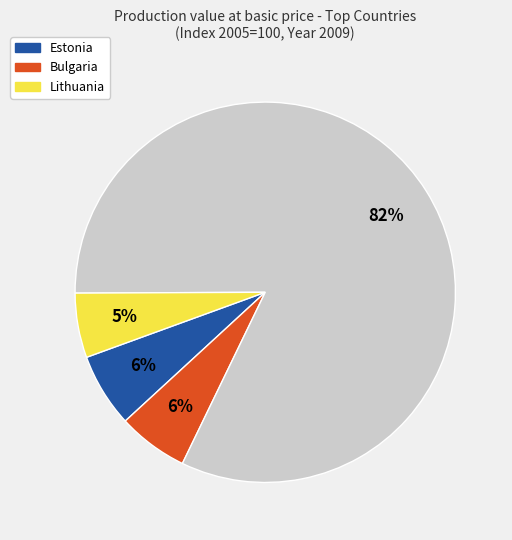

To the nearest percent, what is the average slice percentage?

25%